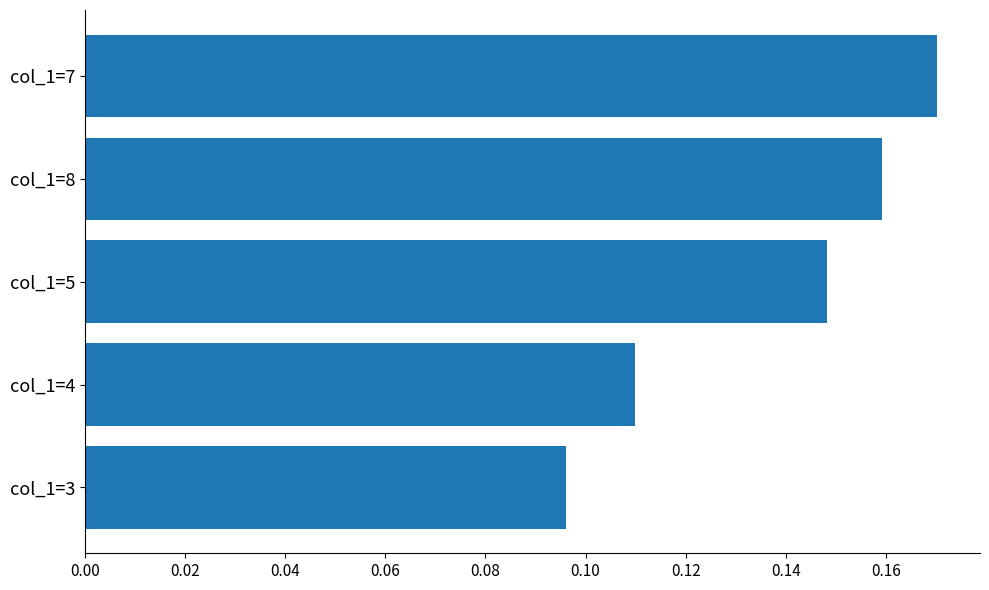

Between col_1=4 and col_1=8, which is larger?

col_1=8